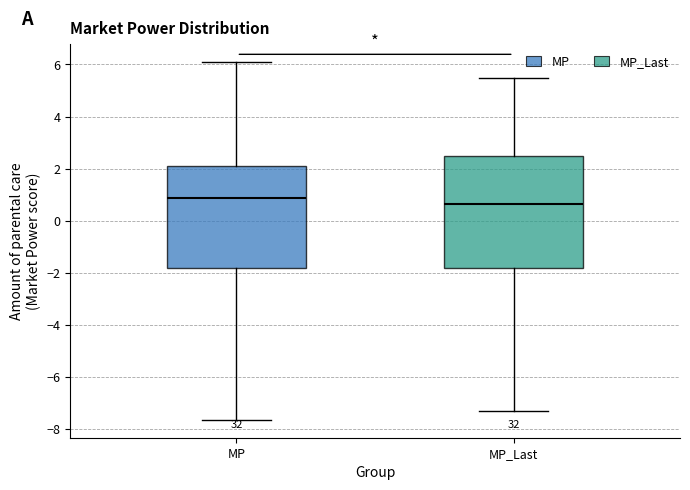

Where does the lower whisker of the box for MP end on the y-axis? The values are not printed on the chart, so give them approximately, as read against the axis.

-7.6